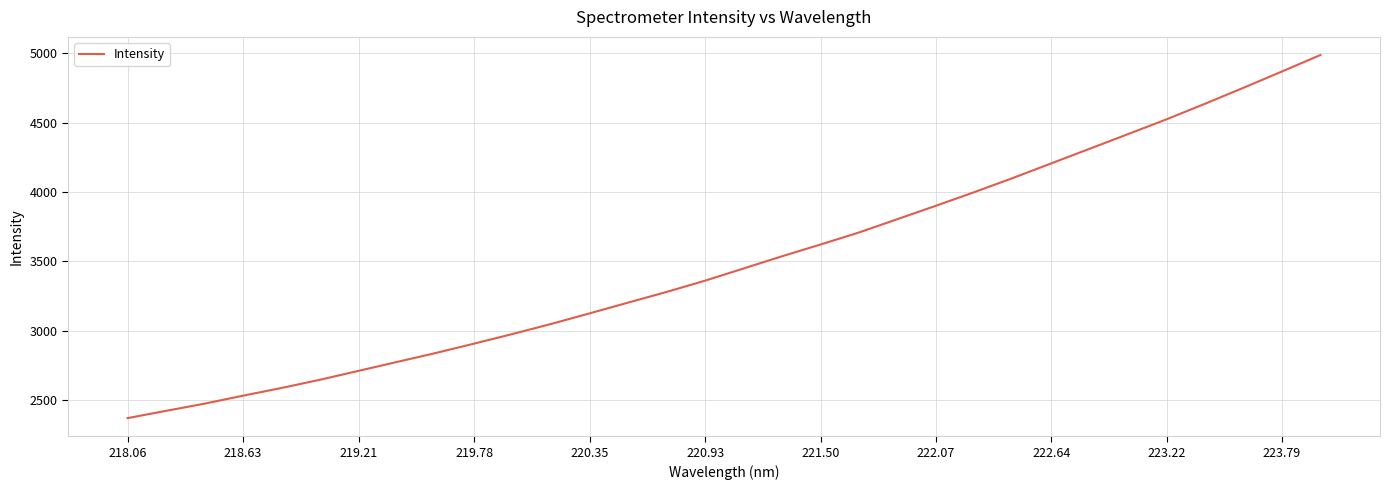

What is the smallest value displayed?

2371.7